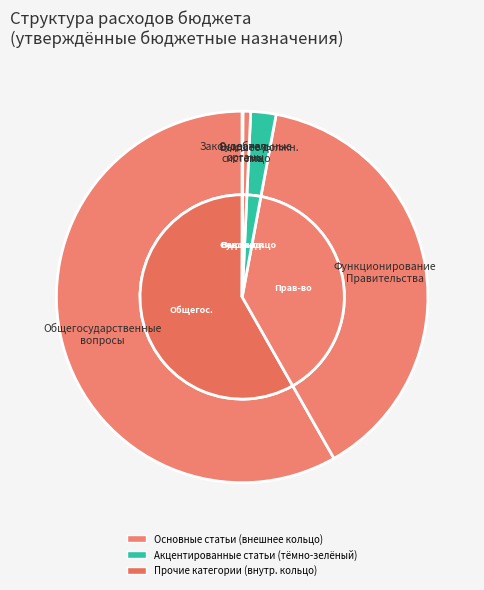

True or false: Функционирование Правительства accounts for 53% of the total.

False